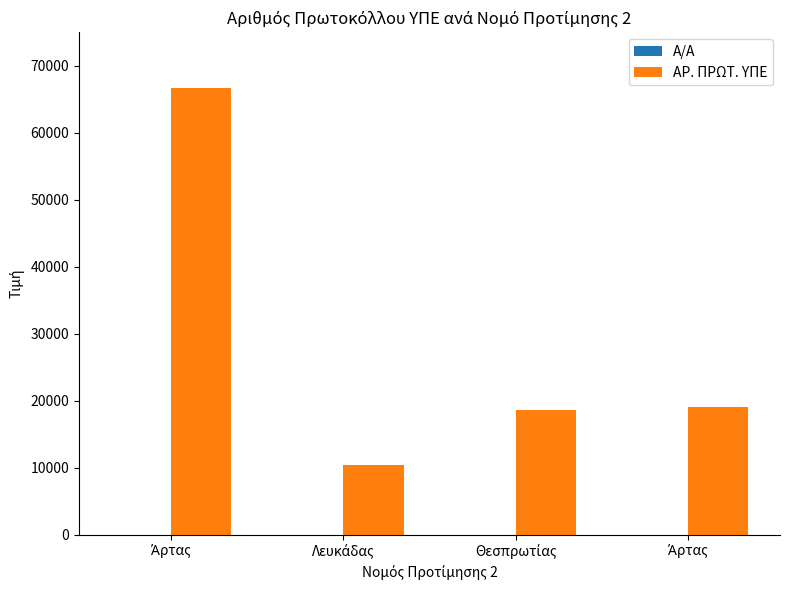

The value of Α/Α at Λευκάδας is 2. True or false?

True